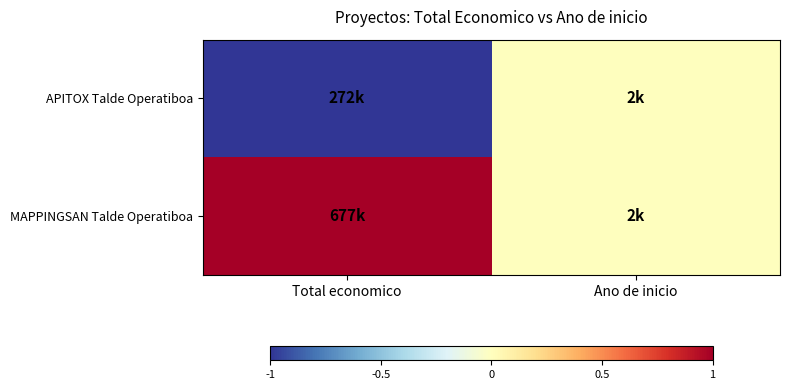

Which category has the highest value across all series?

Total economico